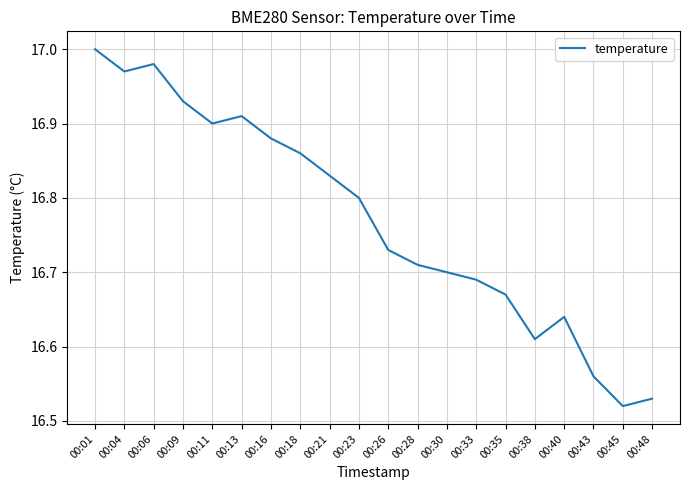

What is the difference between the values at 00:43 and 00:16?

0.3